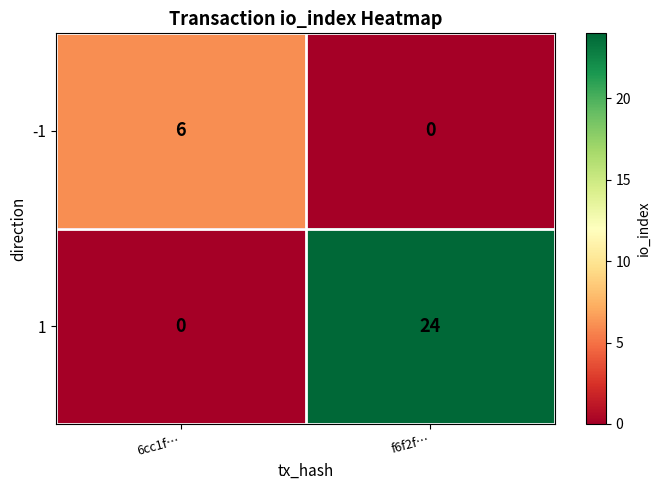

Which series has the largest total across all categories?

1